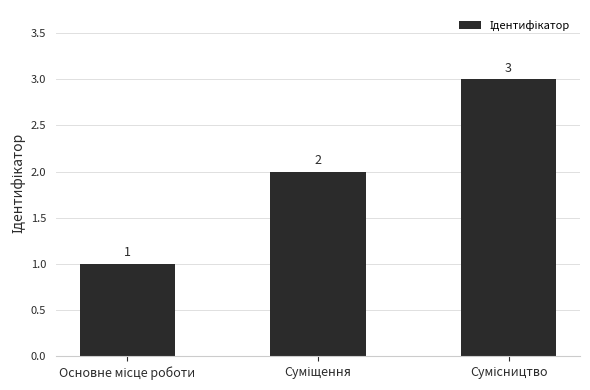

Count the values in the range 1 to 3.

3